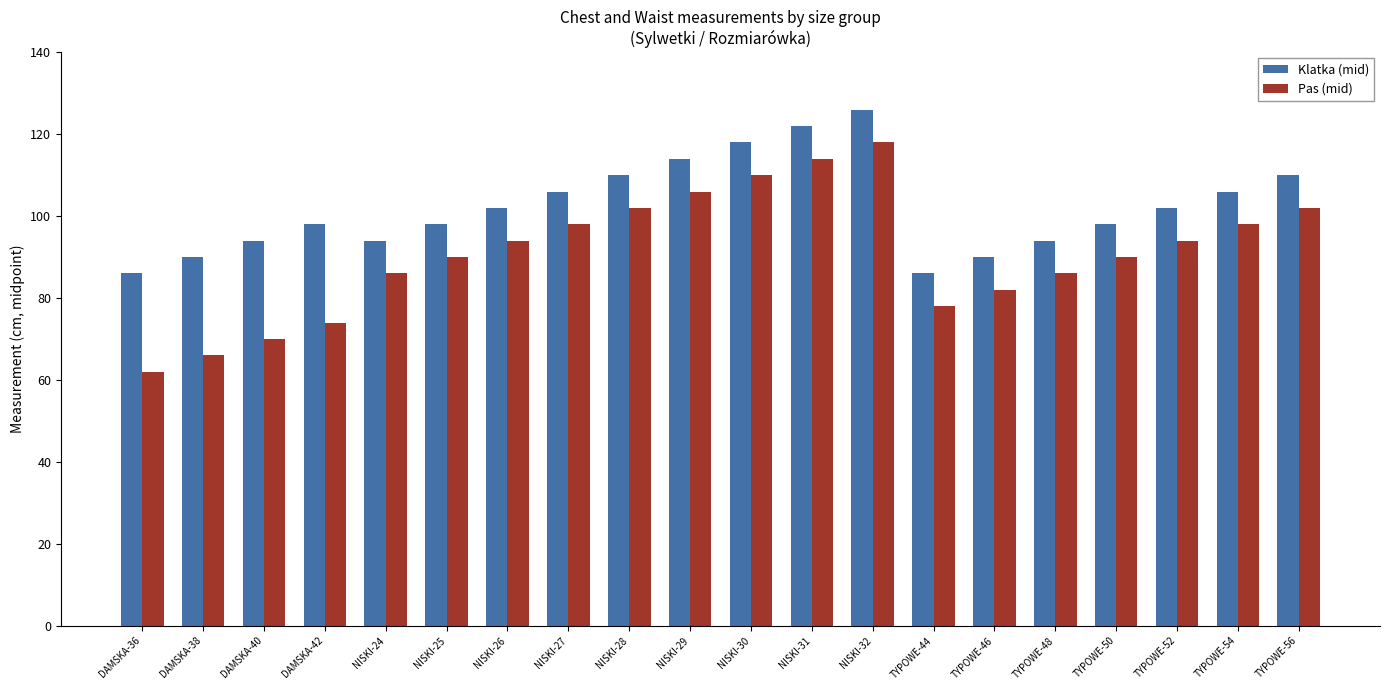

What is the spread (max minus min) of values at NISKI-32?

8